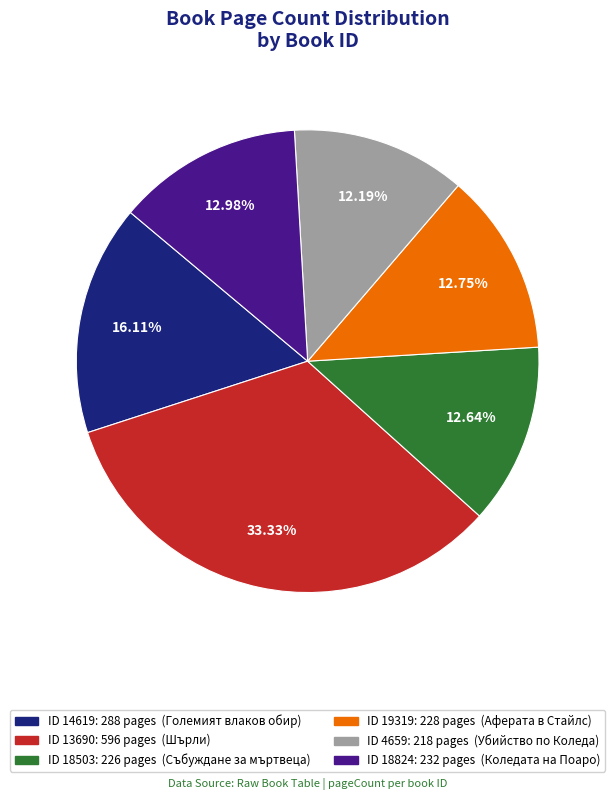

Is there any slice that represents more than half of the pie?

No